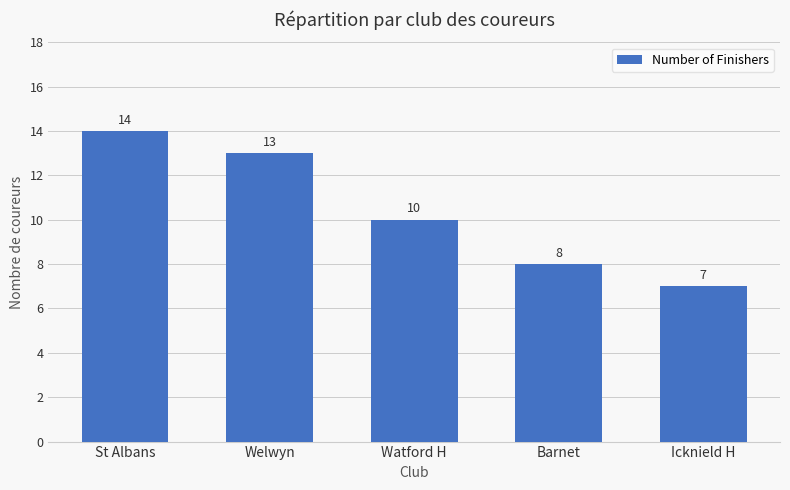

Which label corresponds to the smallest value in the chart?

Icknield H